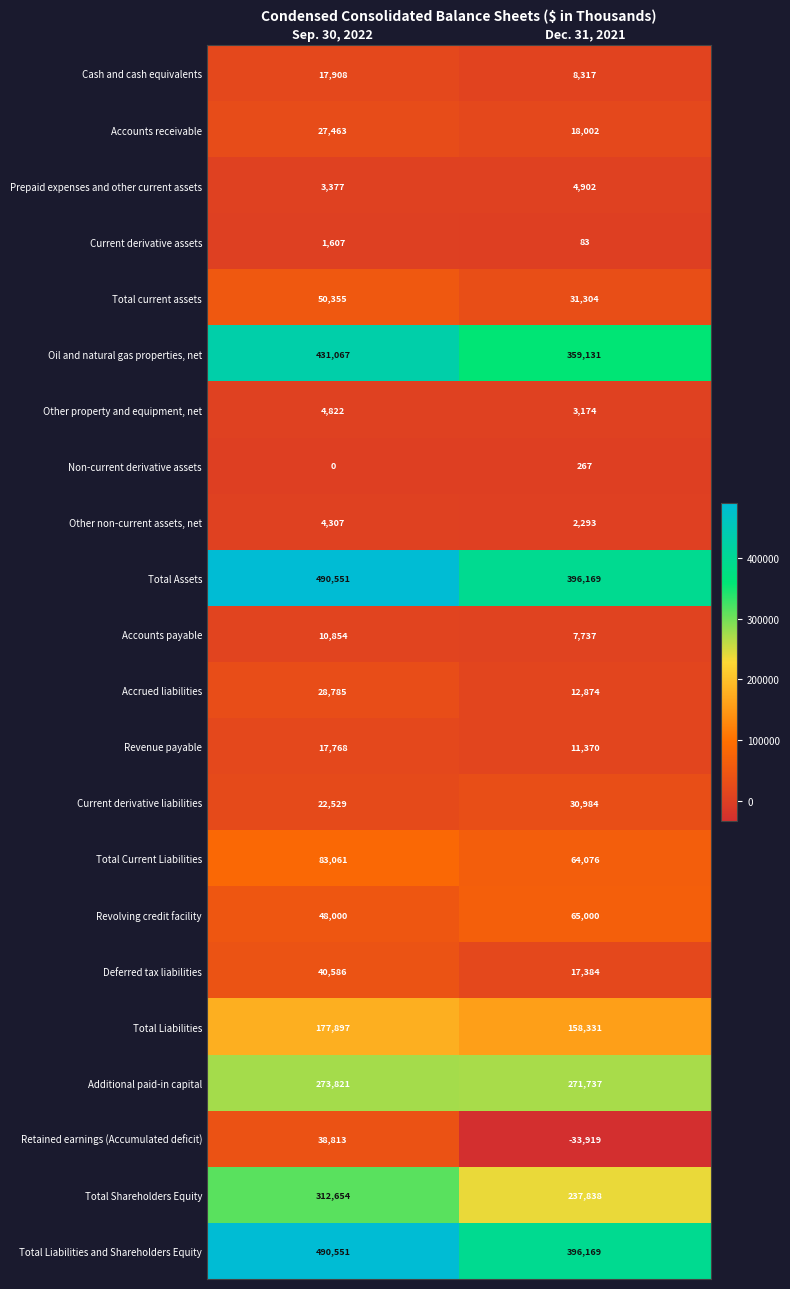

What is the average value of the Accrued liabilities series?

20830